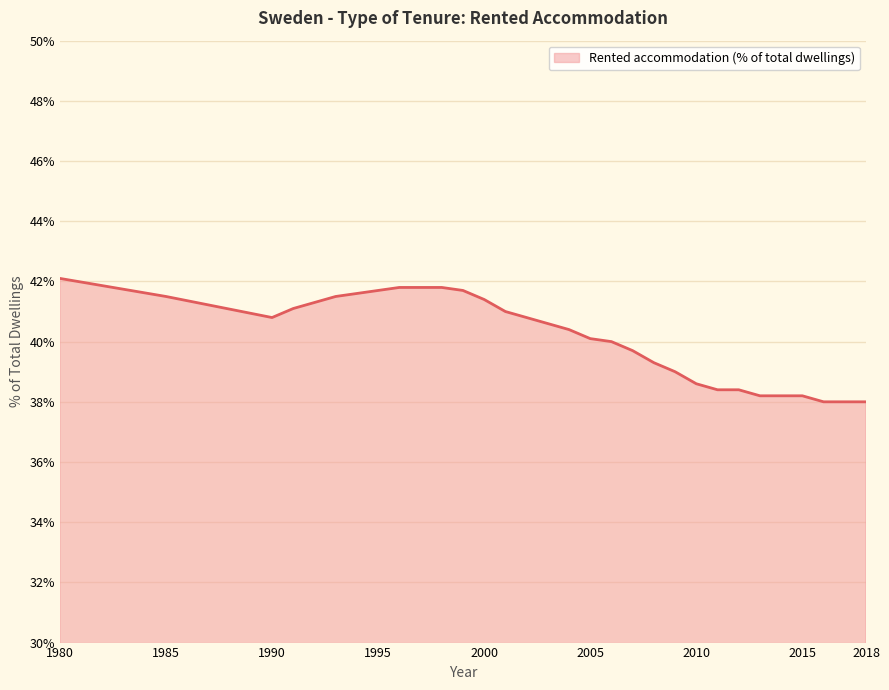

What is the difference between the maximum and minimum values?

4.1